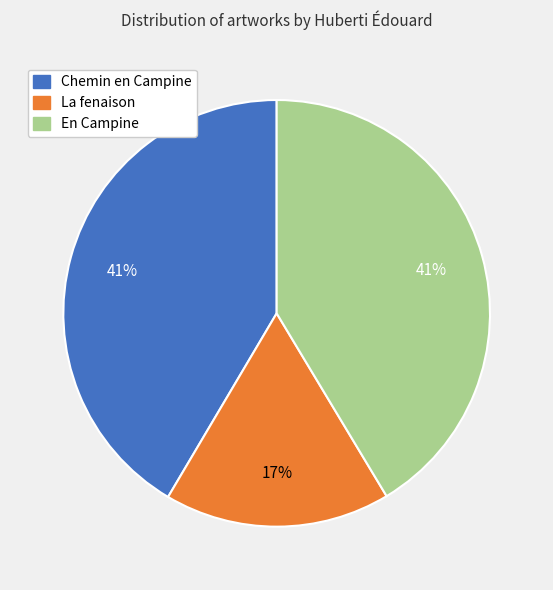

Is En Campine the majority of the pie?

No